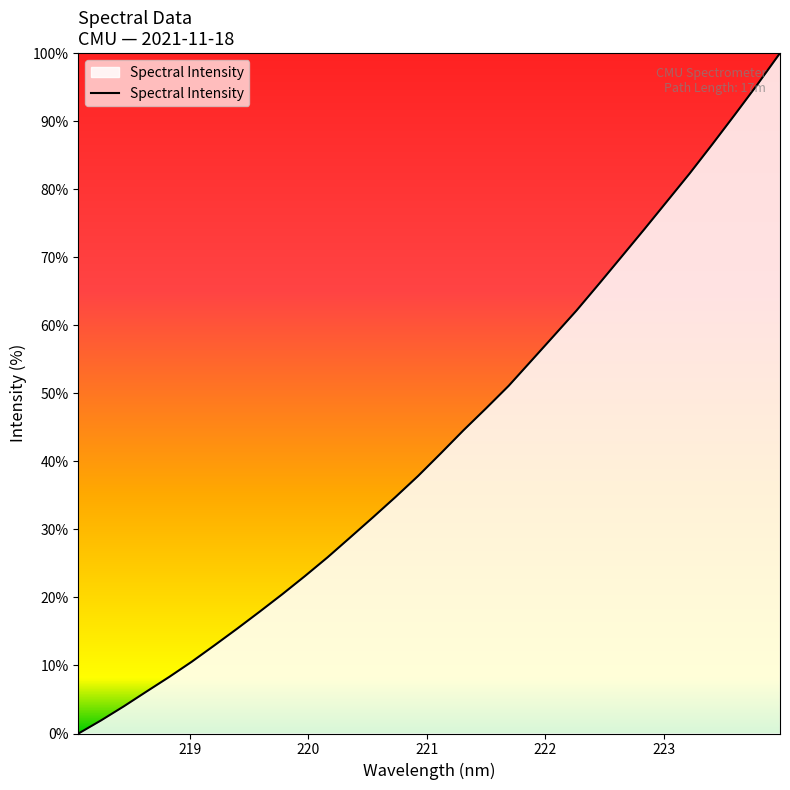

What is the greatest value displayed?

100.0